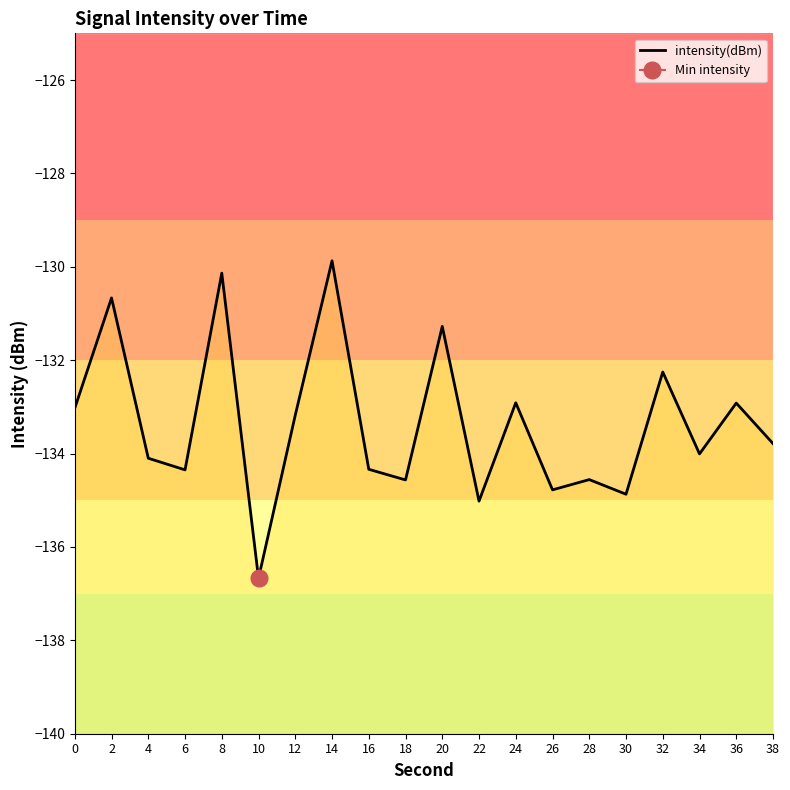

Where is the first local maximum?

2